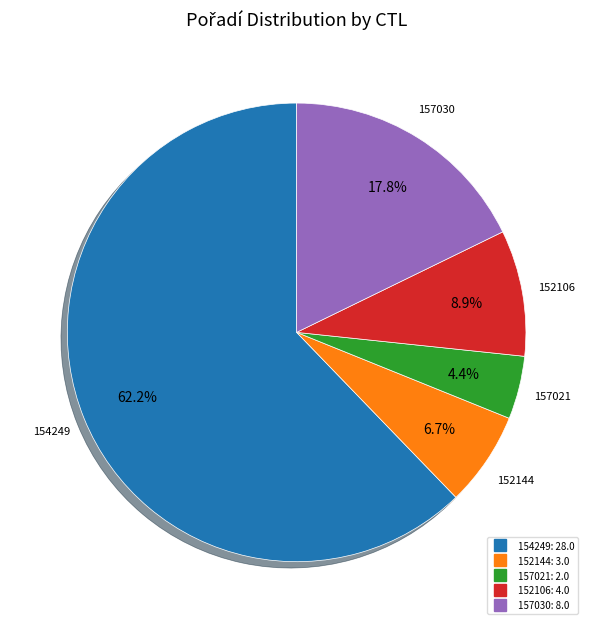

To the nearest percent, what is the difference between the 152144 and 157030 slice percentages?

11%